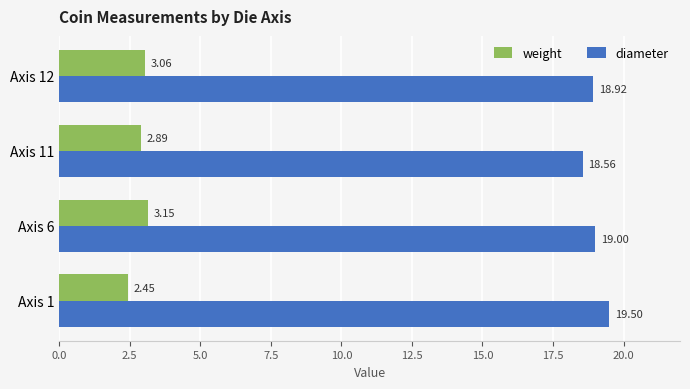

Which series changed the most between Axis 11 and Axis 12?

diameter